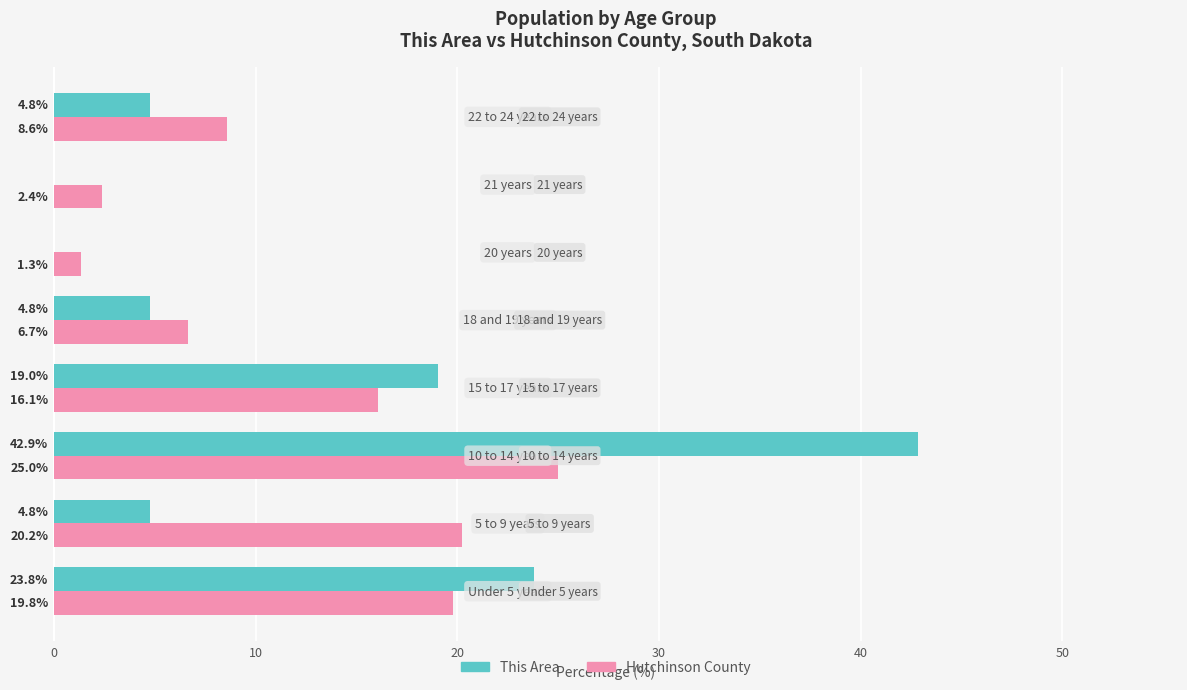

What is the maximum value for Hutchinson County?

25.0